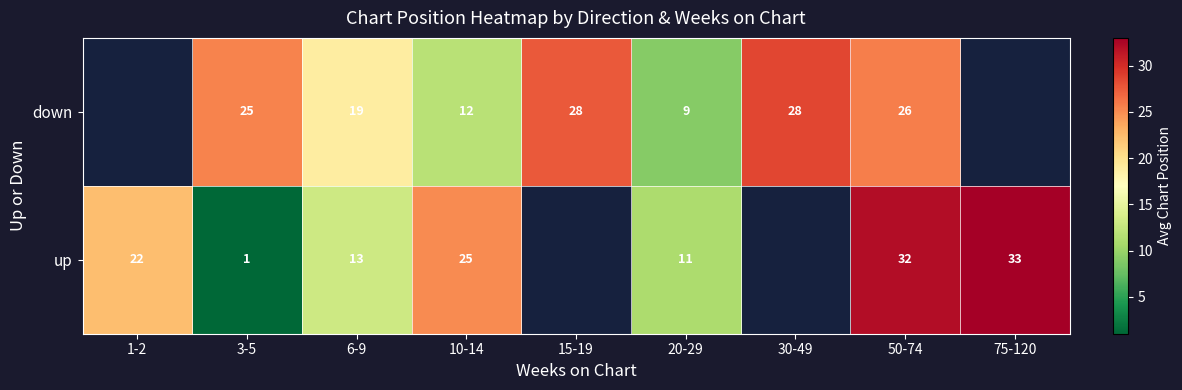

The value of down at 15-19 is 6.1. True or false?

False